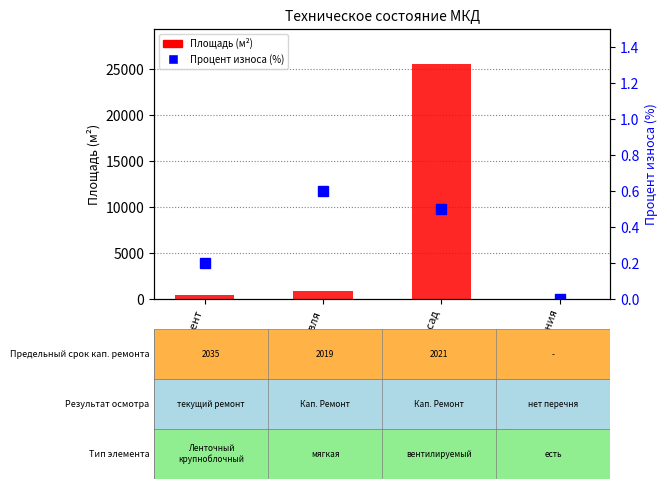

Which category has the lowest value in the Площадь series?

Подвальные помещения